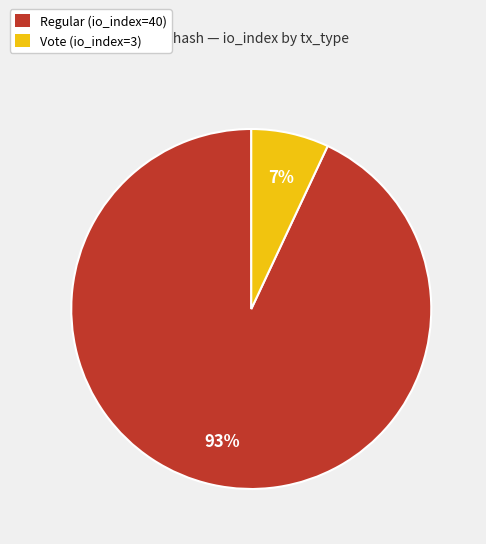

The Vote (io_index=3) slice represents 7% of the pie. True or false?

True